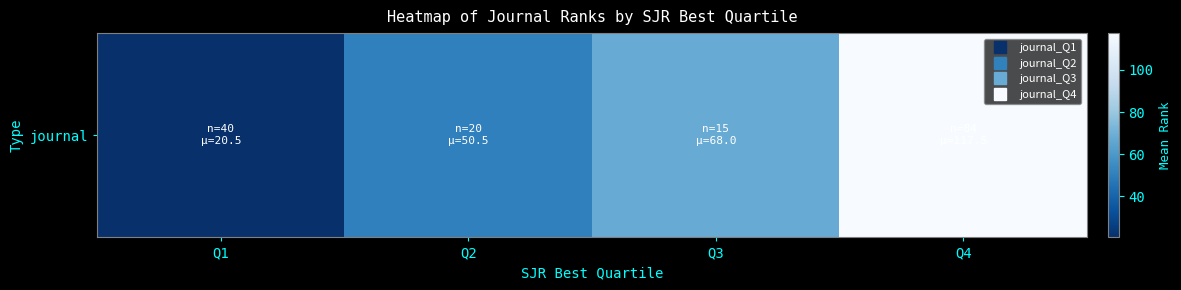

Which has a higher value, Q3 or Q4?

Q4